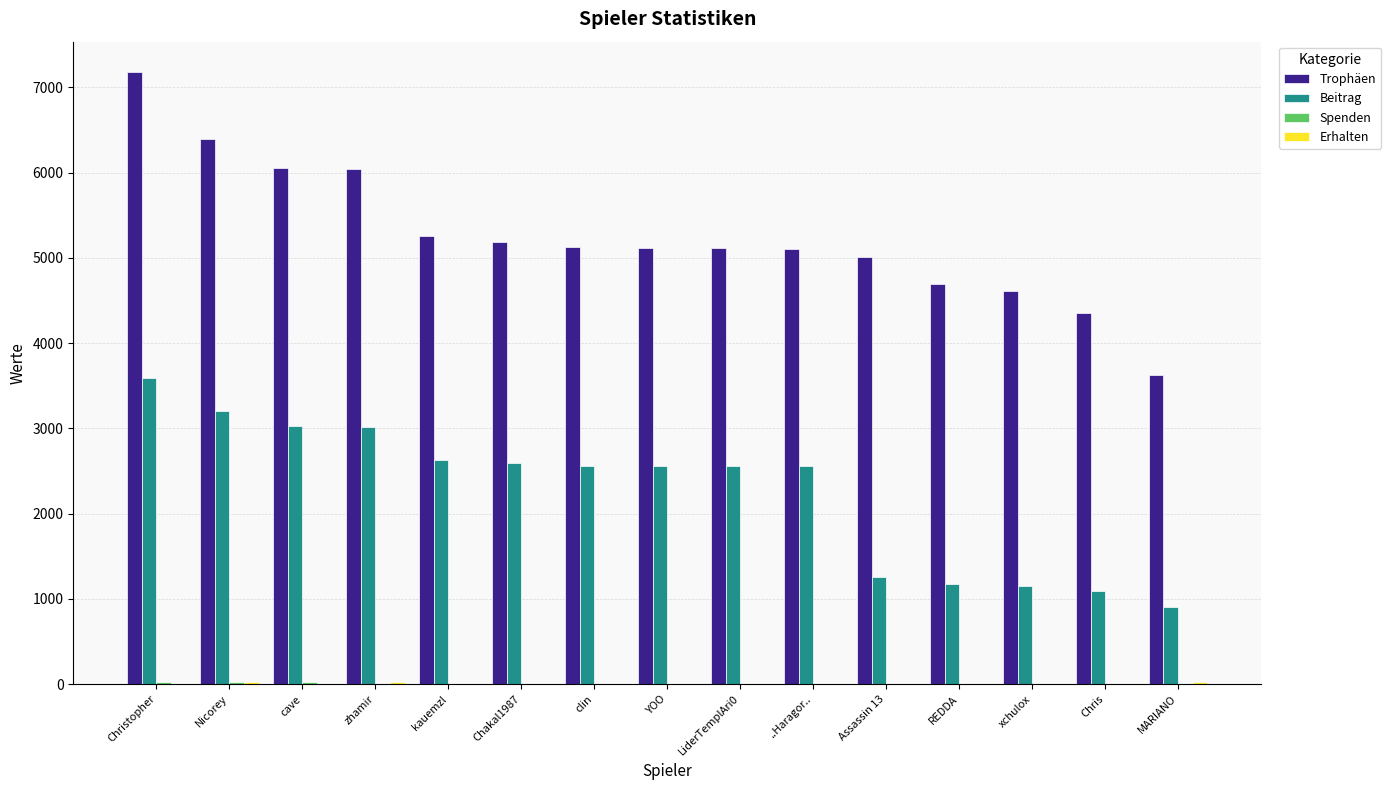

True or false: Beitrag has a value of 4846 at Christopher.

False